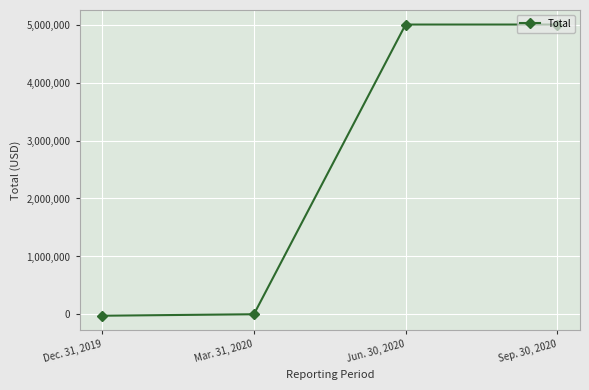

The value at Jun. 30, 2020 is 2929285. True or false?

False